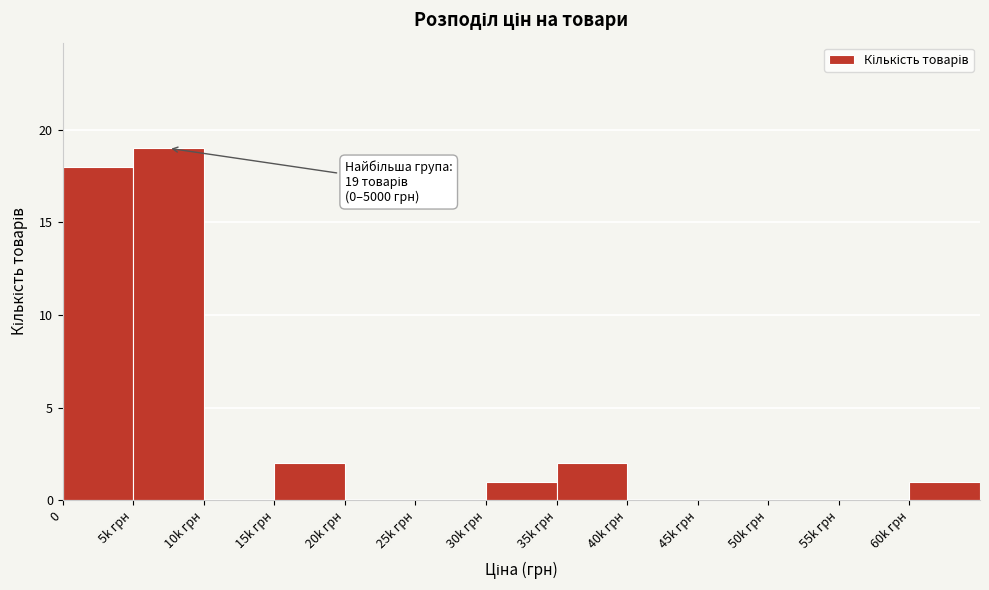

Reading left to right, what are all the values shown in this chart?

0=18	5k грн=19	10k грн=0	15k грн=2	20k грн=0	25k грн=0	30k грн=1	35k грн=2	40k грн=0	45k грн=0	50k грн=0	55k грн=0	60k грн=1